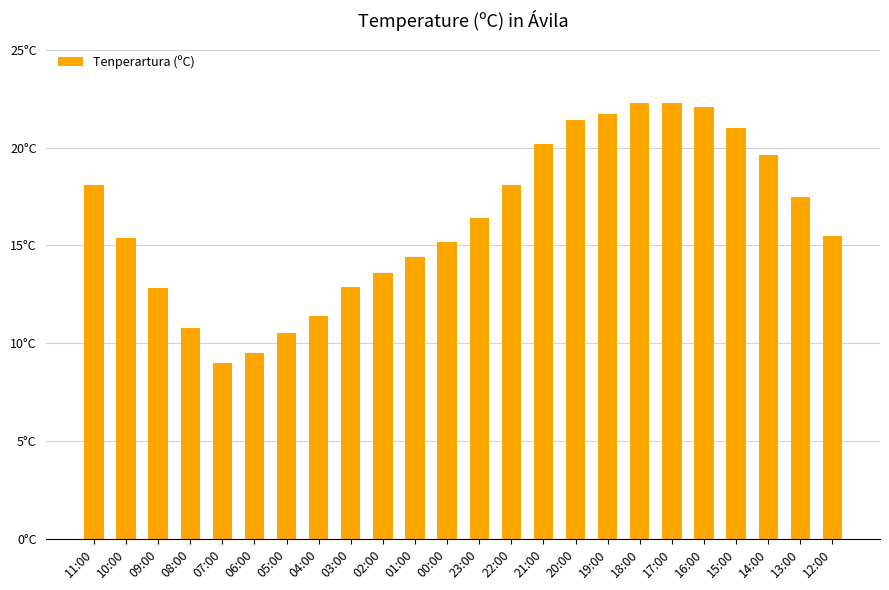

Reading left to right, transcribe all the data shown in this chart.

18.1	15.4	12.8	10.8	9.0	9.5	10.5	11.4	12.9	13.6	14.4	15.2	16.4	18.1	20.2	21.4	21.7	22.3	22.3	22.1	21.0	19.6	17.5	15.5